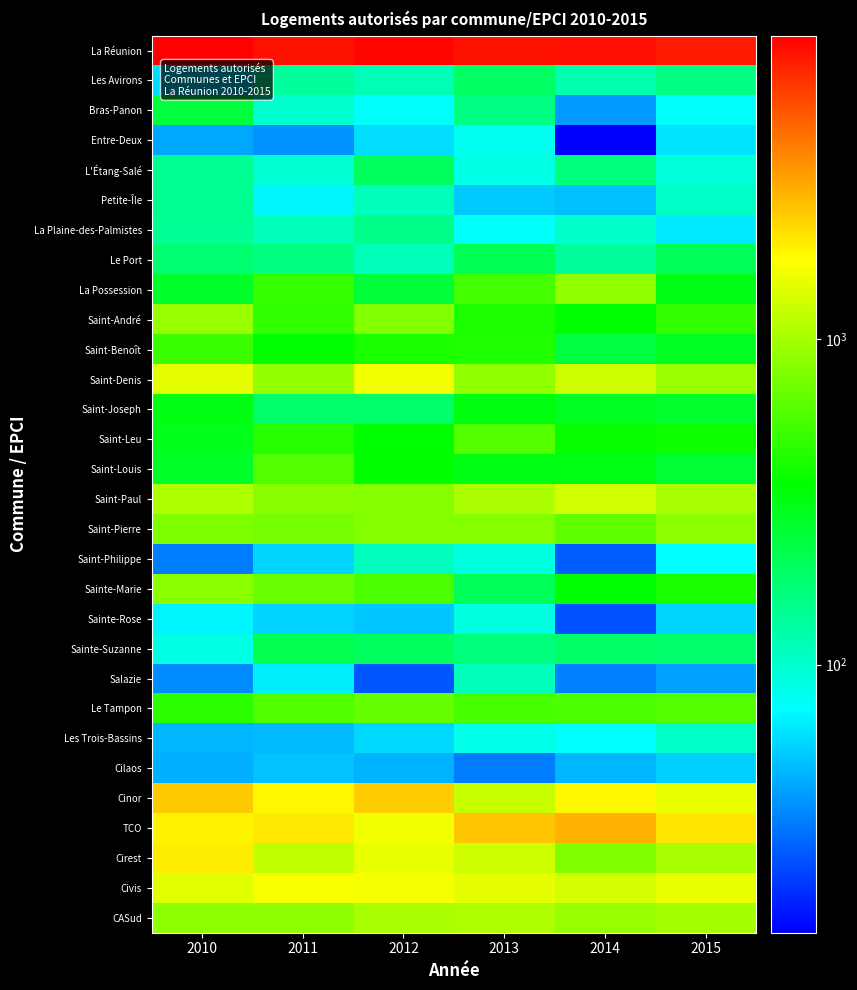

What is the total value across all series at 2015?

21486